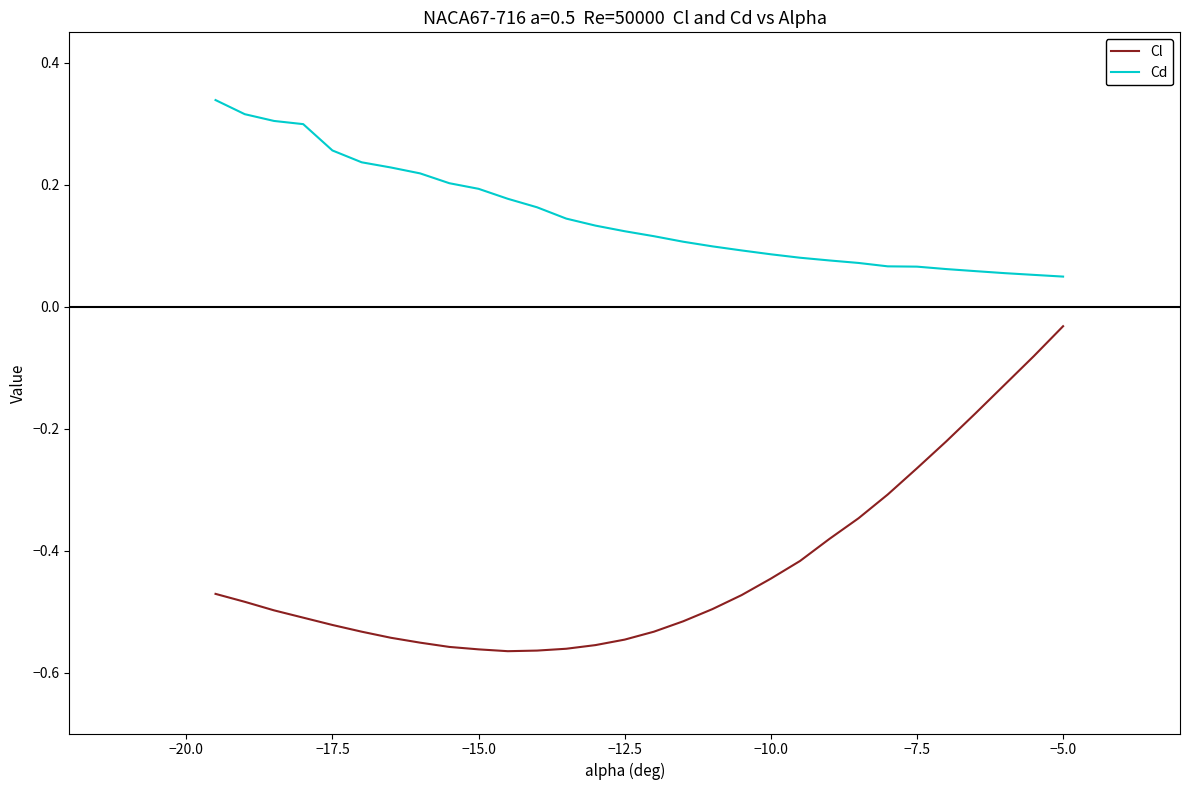

What are all the series names shown in the legend?

Cl, Cd